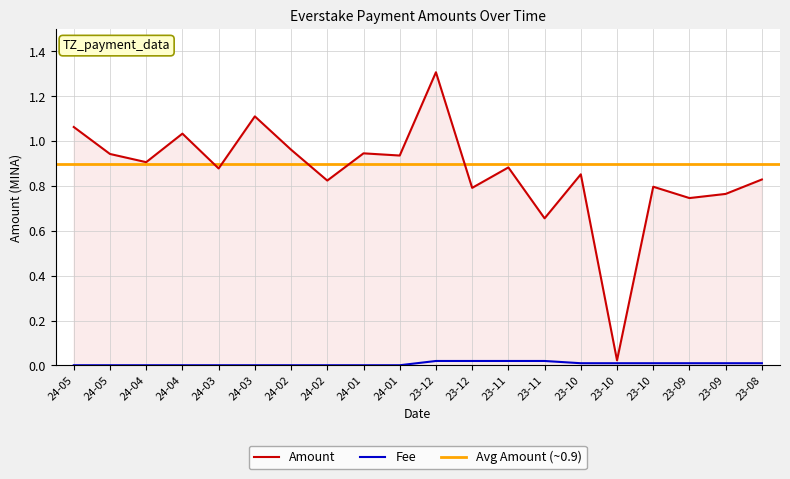

What is the label of the 10th point from the right?

23-12